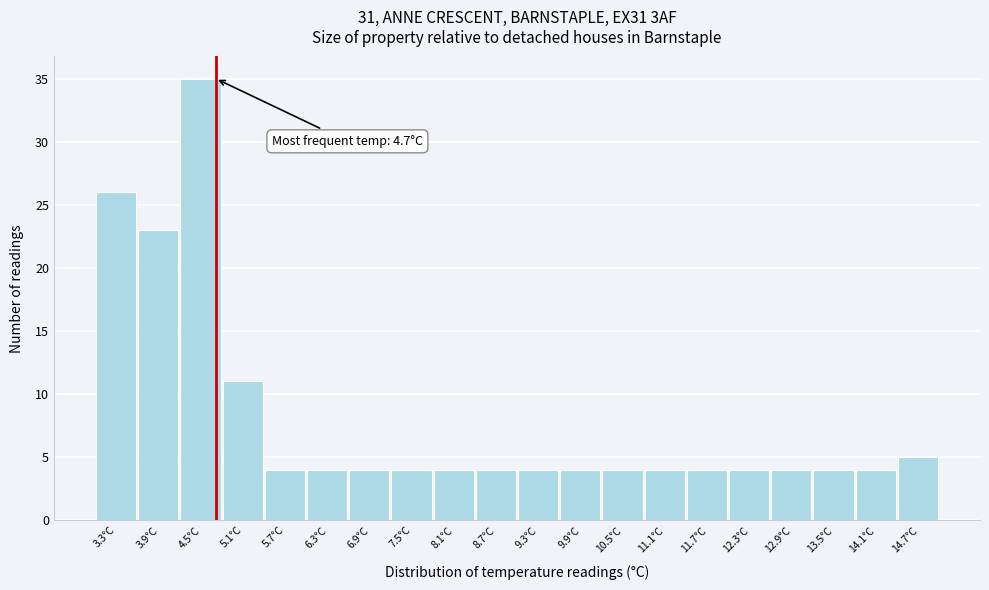

Which range on the x-axis has the tallest bar?

4.2 to 4.8